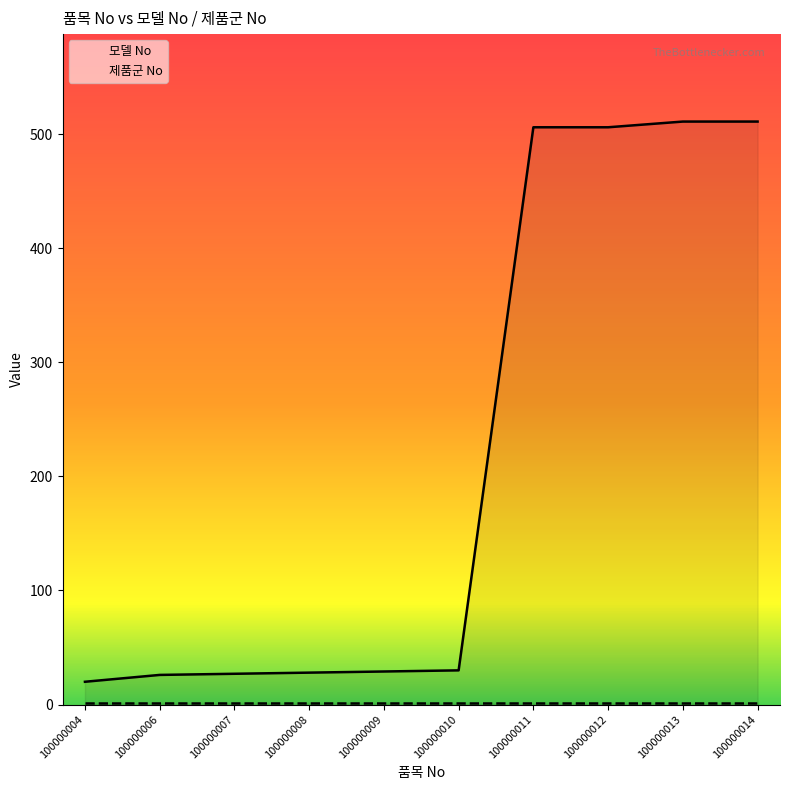

Between 100000014 and 100000008, which is larger?

100000014